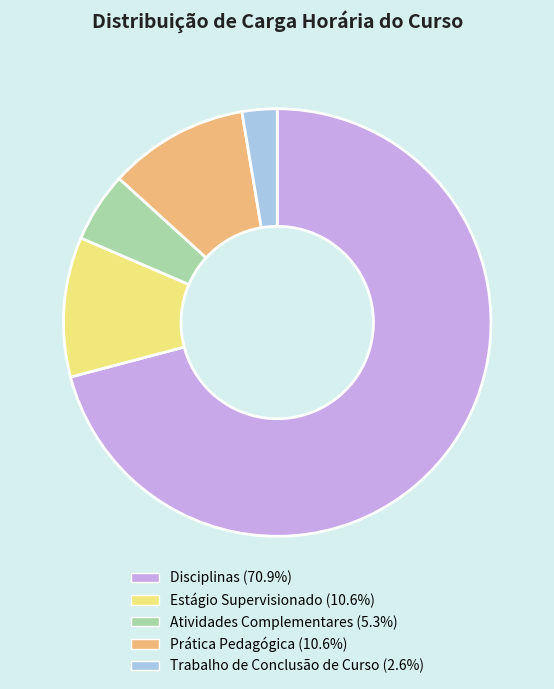

Does Atividades Complementares (5.3%) represent more than half of the total?

No